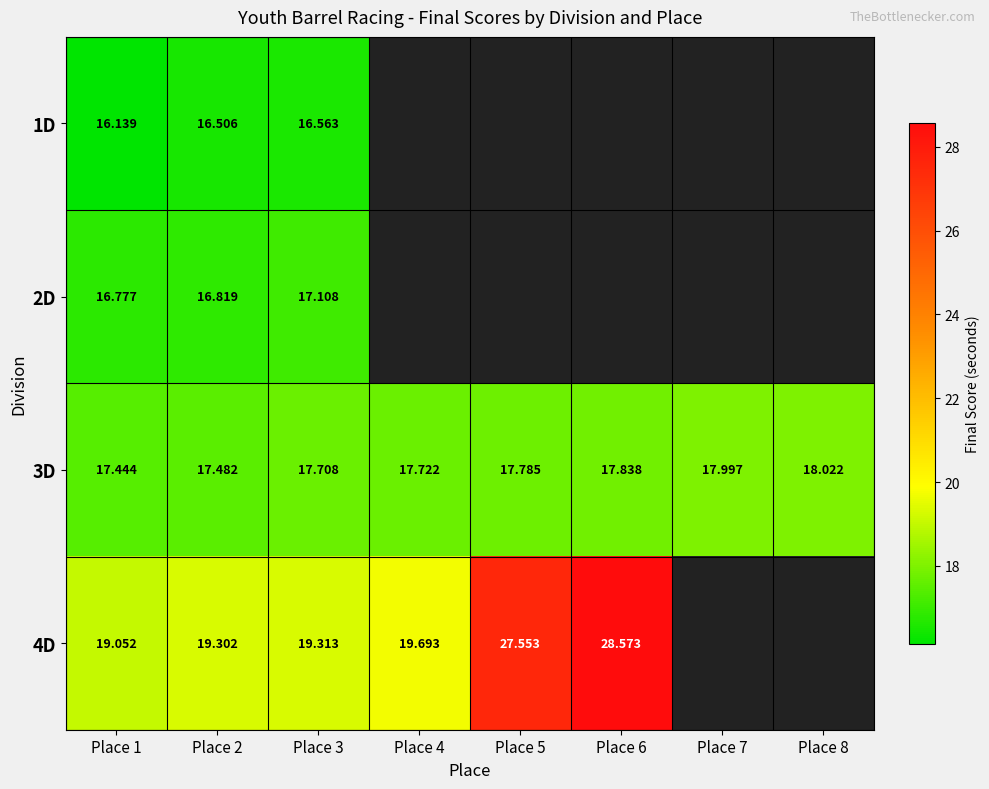

Is the value of 3D at Place 4 greater than the value of 2D at Place 1?

Yes